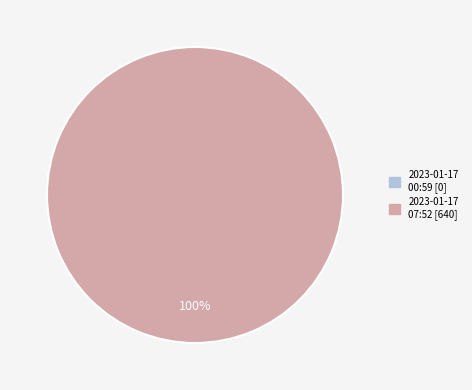

What percentage do 2023-01-17T00:59:23.495Z and 2023-01-17T07:52:26.096Z together represent?

100.0%